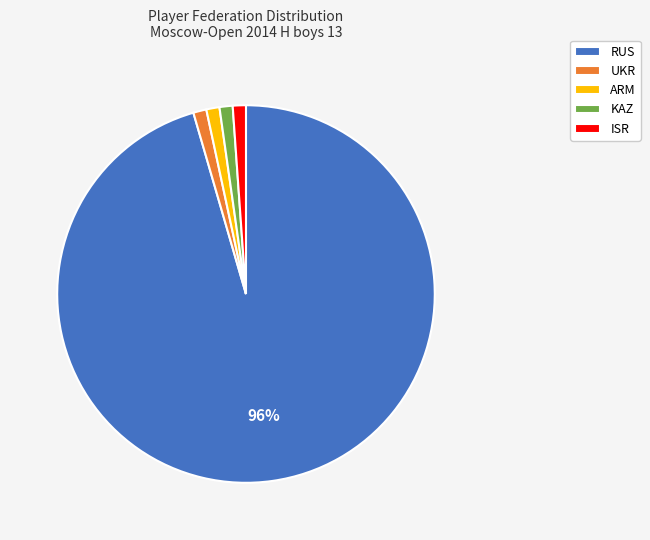

Which slice is the largest?

RUS